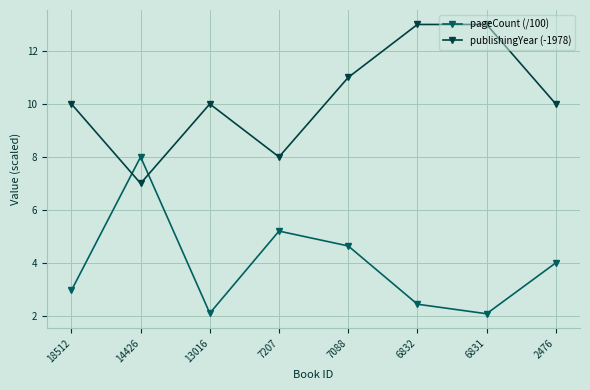

At which category does publishingYear (-1978) reach its first local peak?

13016